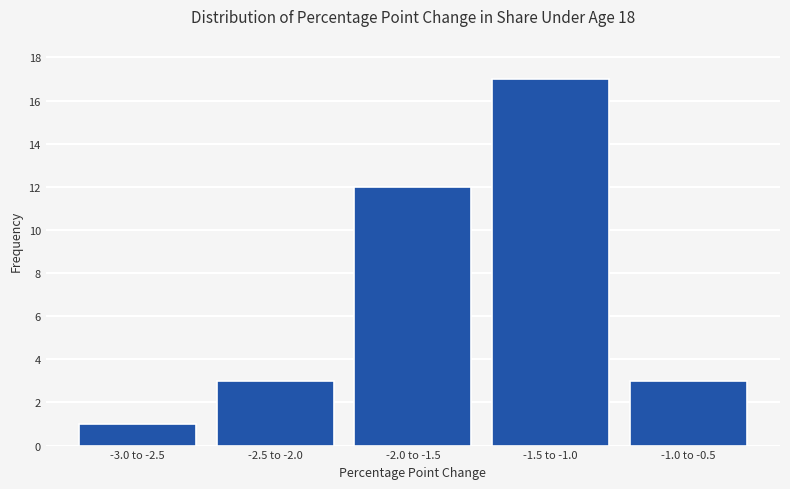

Reading left to right, extract all data points from this chart.

-3.0 to -2.5=1	-2.5 to -2.0=3	-2.0 to -1.5=12	-1.5 to -1.0=17	-1.0 to -0.5=3